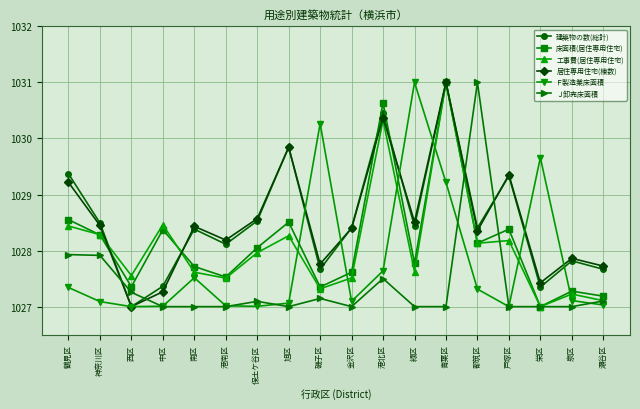

Is the value of 床面積(居住専用住宅) at 瀬谷区 greater than the value of 工事費(居住専用住宅) at 神奈川区?

No